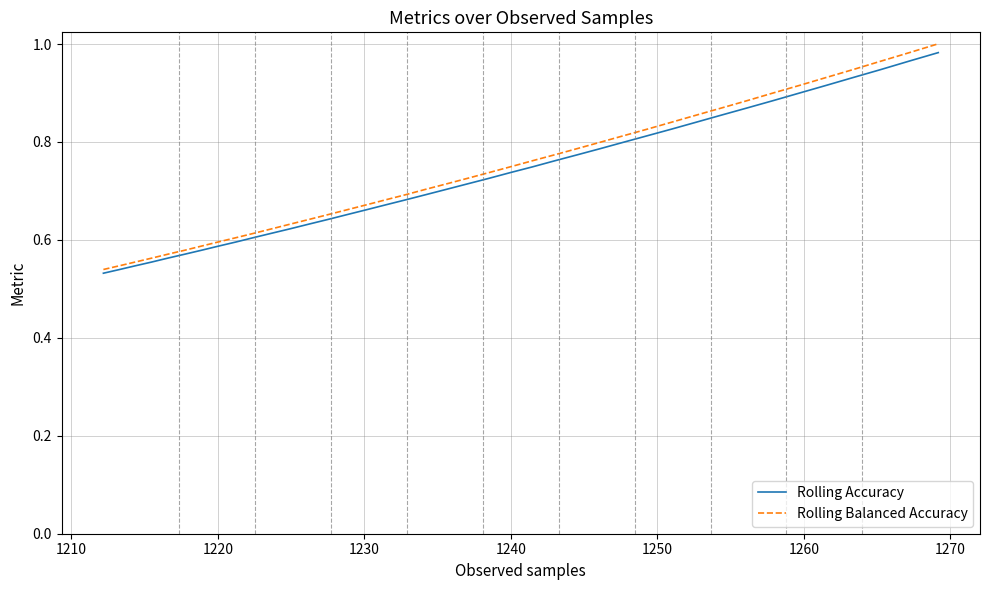

Which series has the widest spread of values?

Rolling Balanced Accuracy